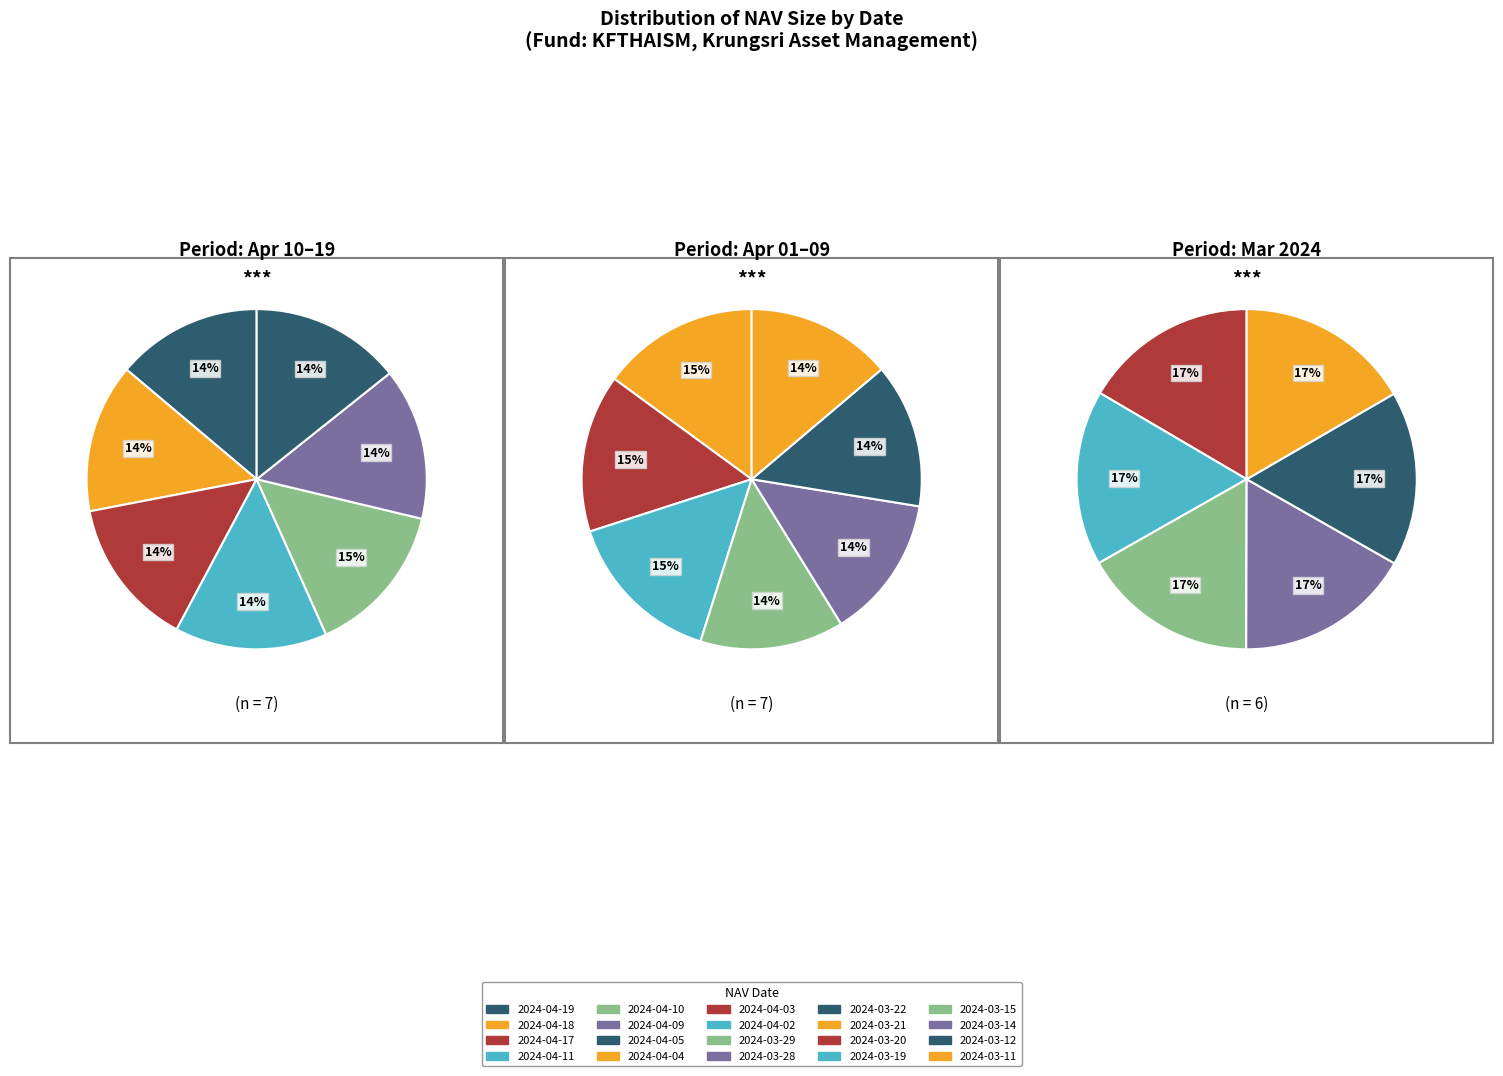

How many segments does this pie chart have?

20